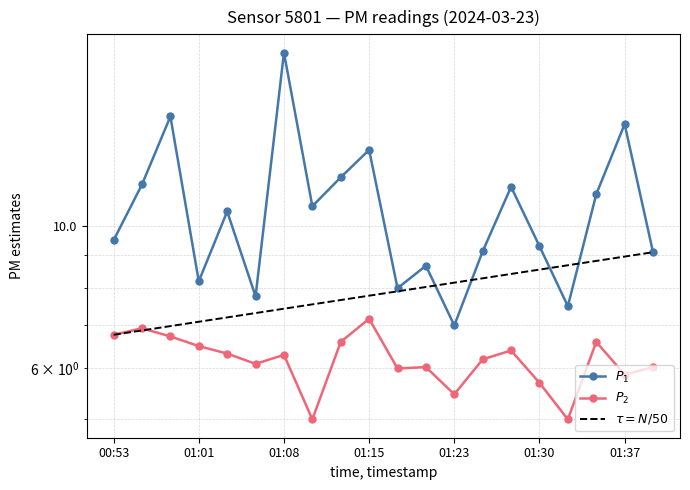

What position from the right is 01:03?

16